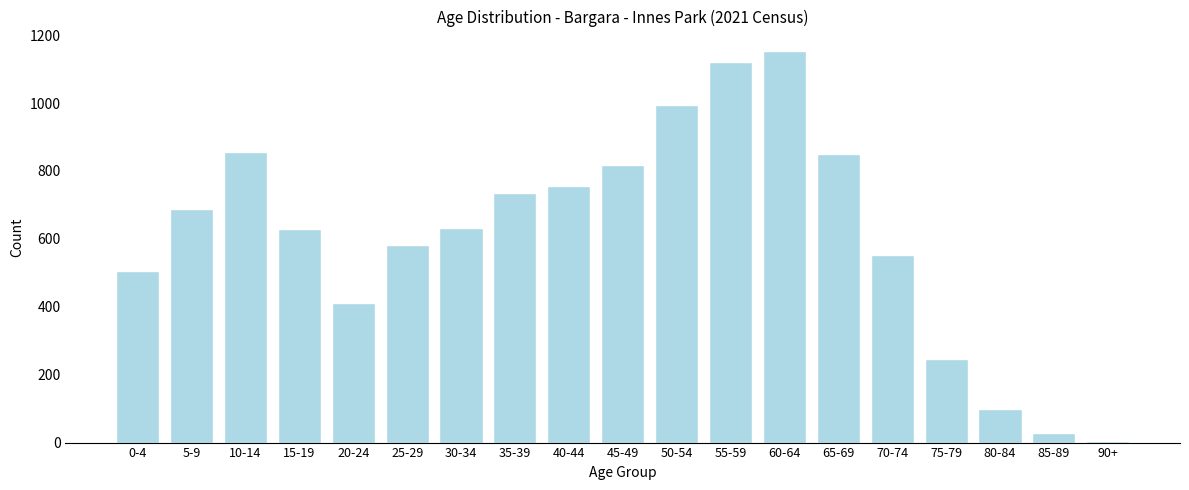

What is the change in value from 75-79 to 85-89?

-220